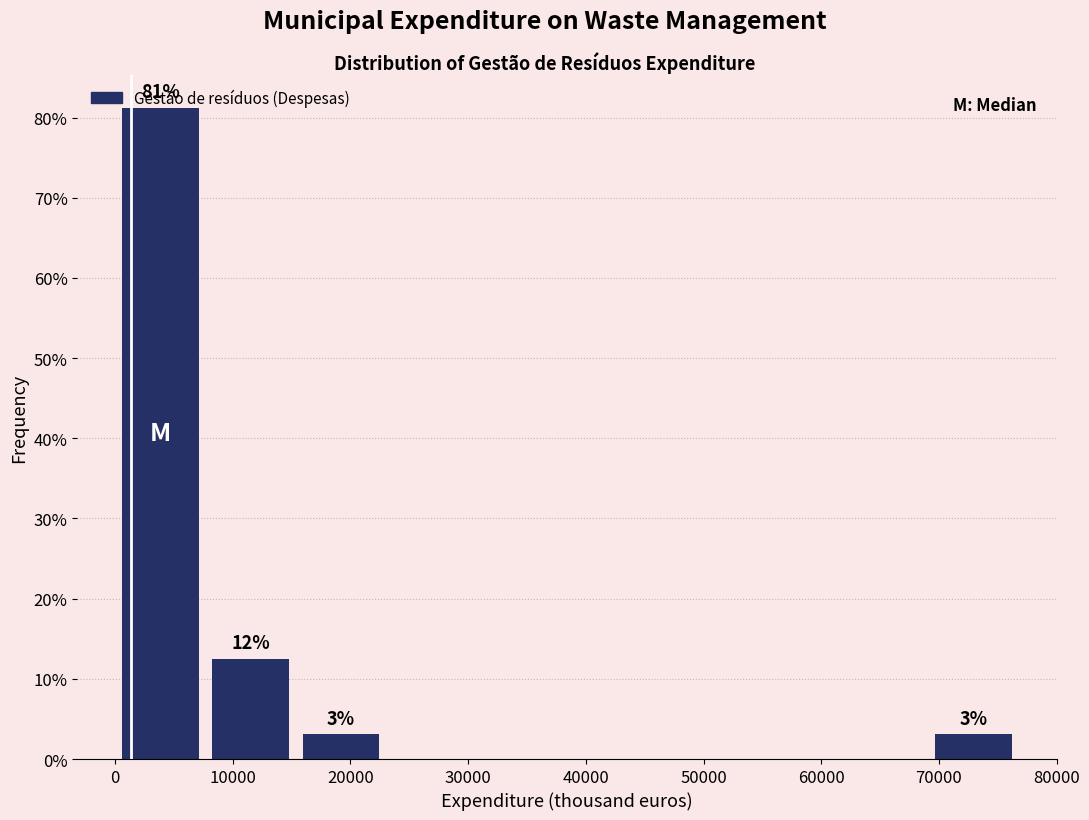

Over which range of the x-axis is the bar tallest?

0 to 8000